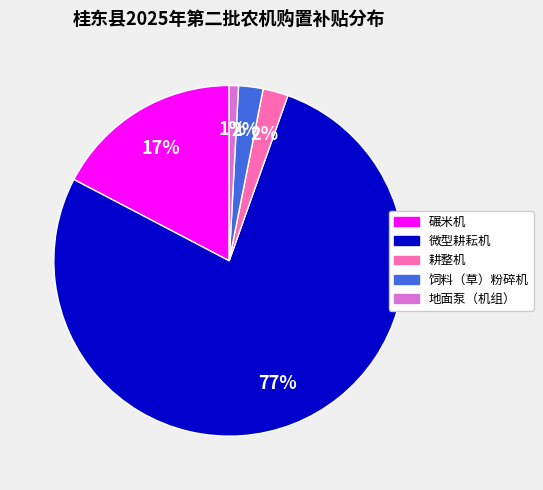

Between 微型耕耘机 and 地面泵（机组）, which is larger?

微型耕耘机